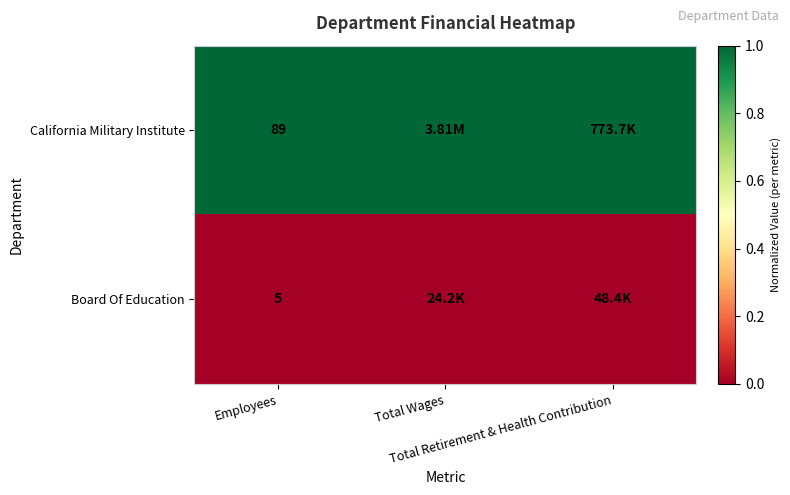

The Board Of Education series shows 0 at Employees. True or false?

True